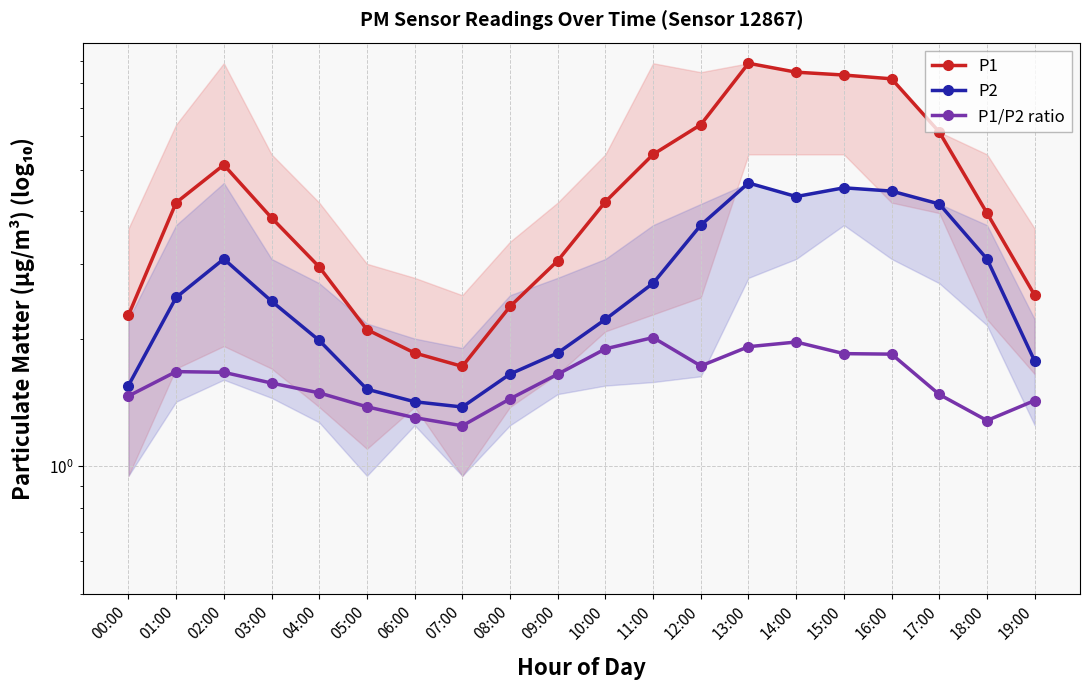

How many data points in P1 are less than 4?

10